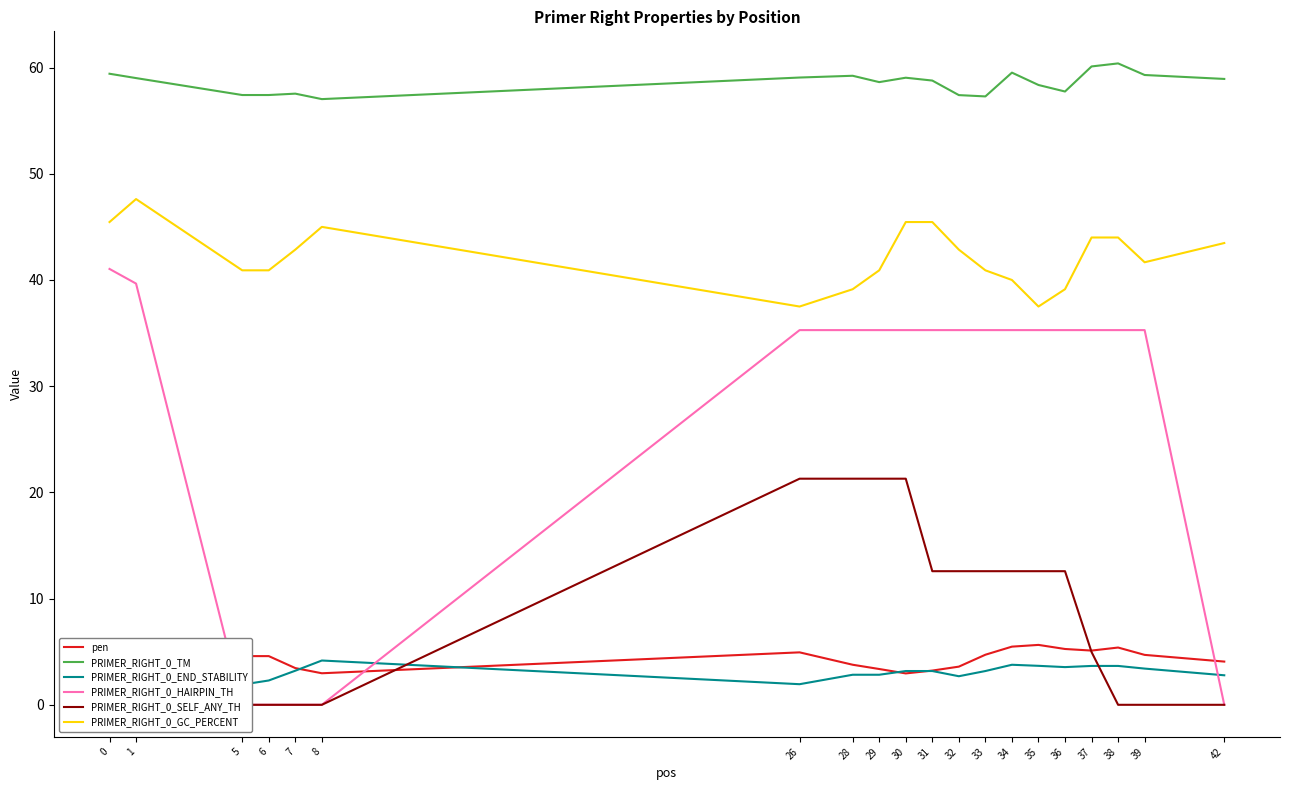

True or false: PRIMER_RIGHT_0_HAIRPIN_TH has more than 1 points higher than both neighbors.

False